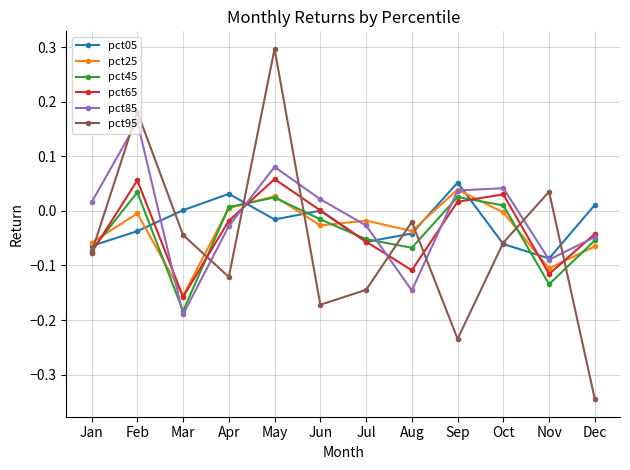

Is it true that pct65 equals -0.1 at Mar?

False